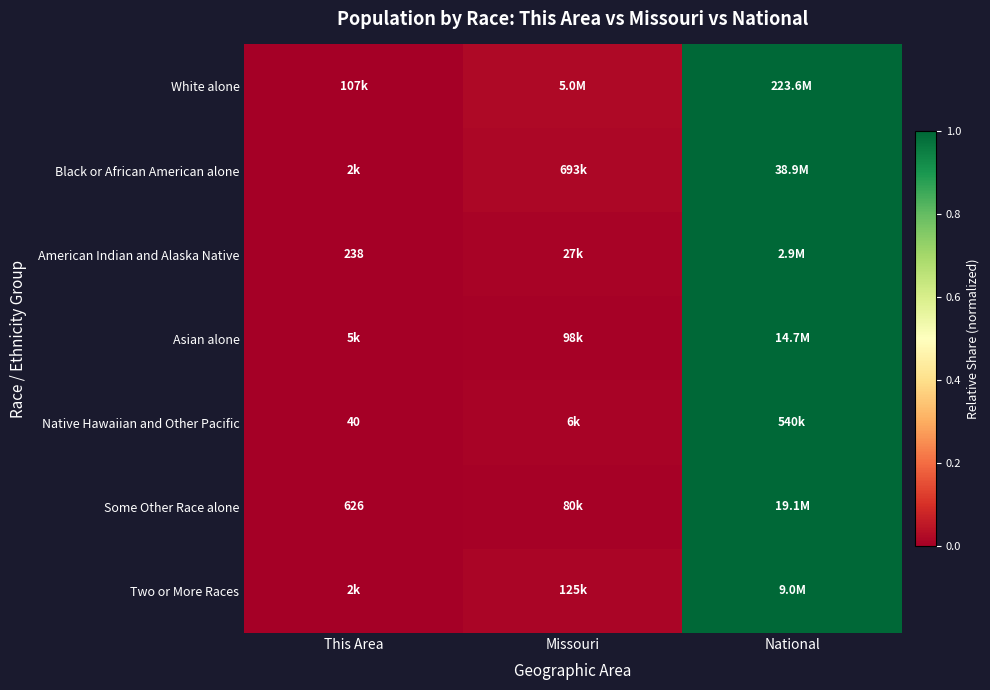

What is the difference between the maximum and minimum values in the Native Hawaiian and Other Pacific series?

1.0